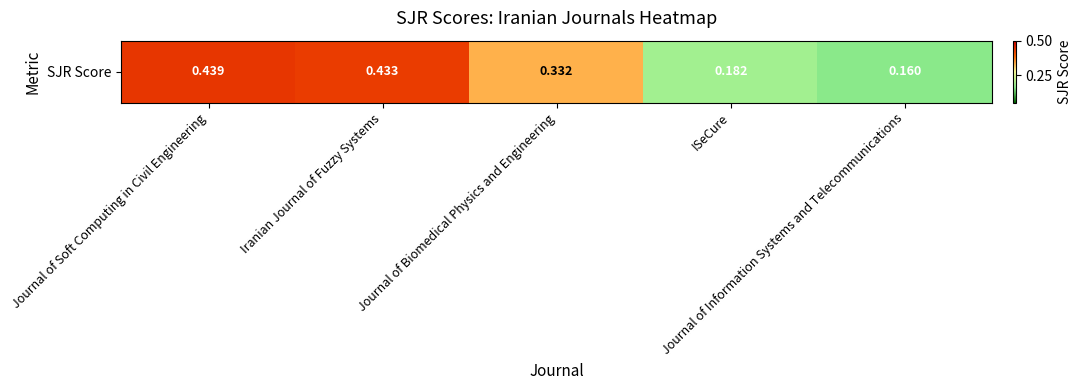

What is the difference between the second highest and second lowest values?

0.3